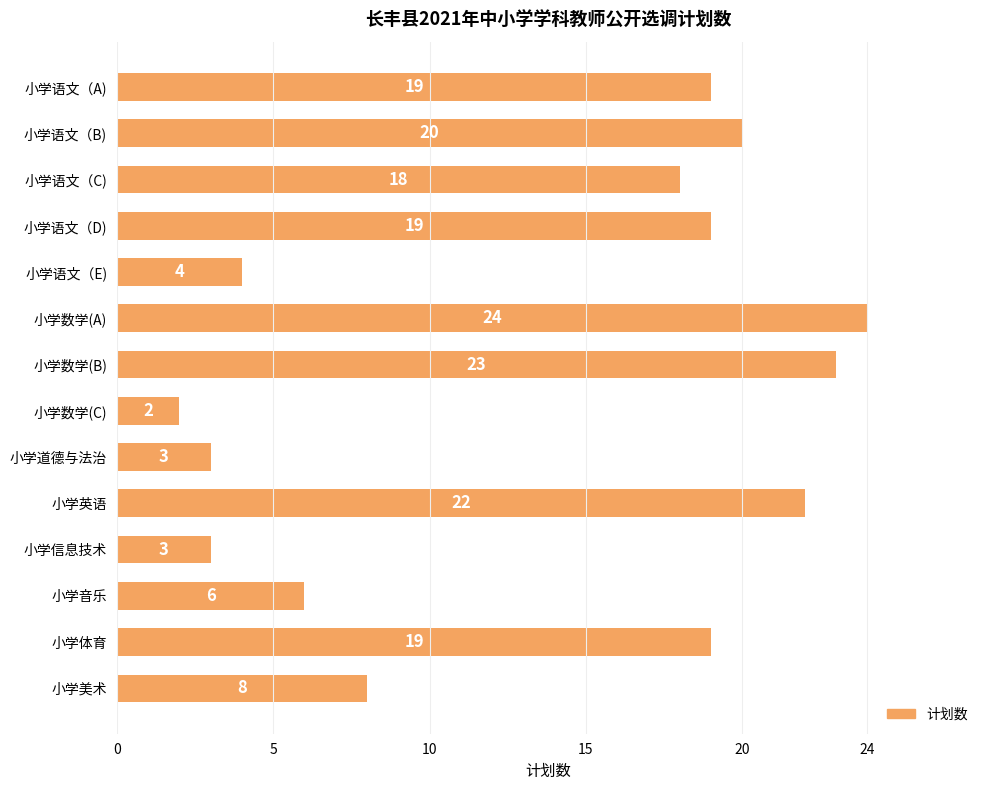

What is the change in value from 小学语文（A) to 小学数学(B)?

+4